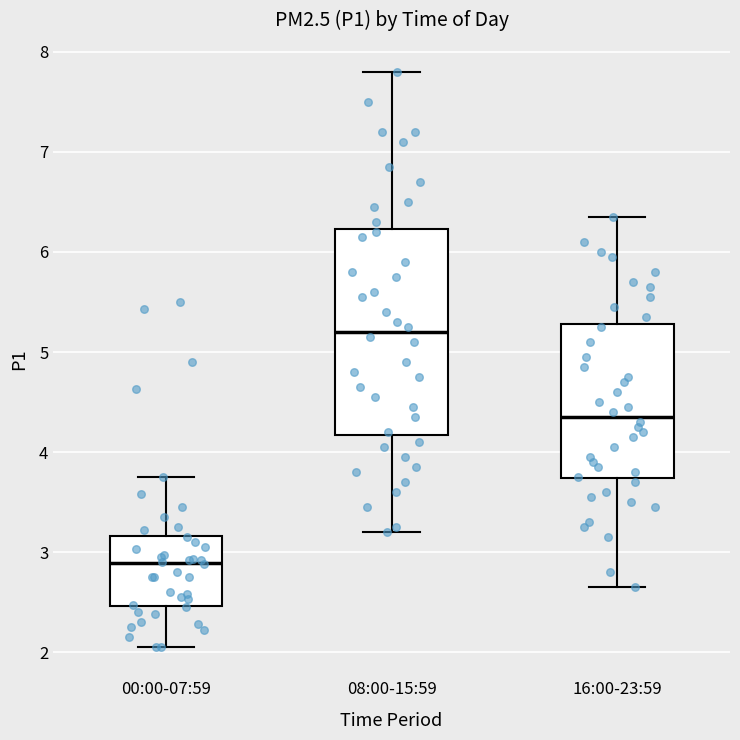

Which box's median line is the highest?

08:00-15:59